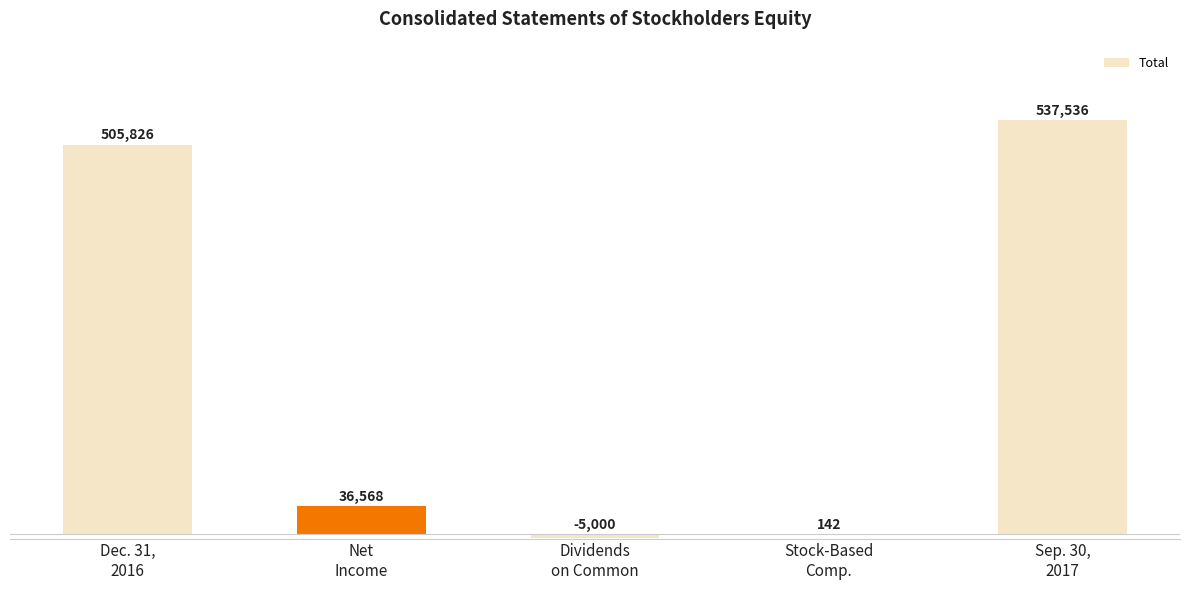

How many values are above zero?

4